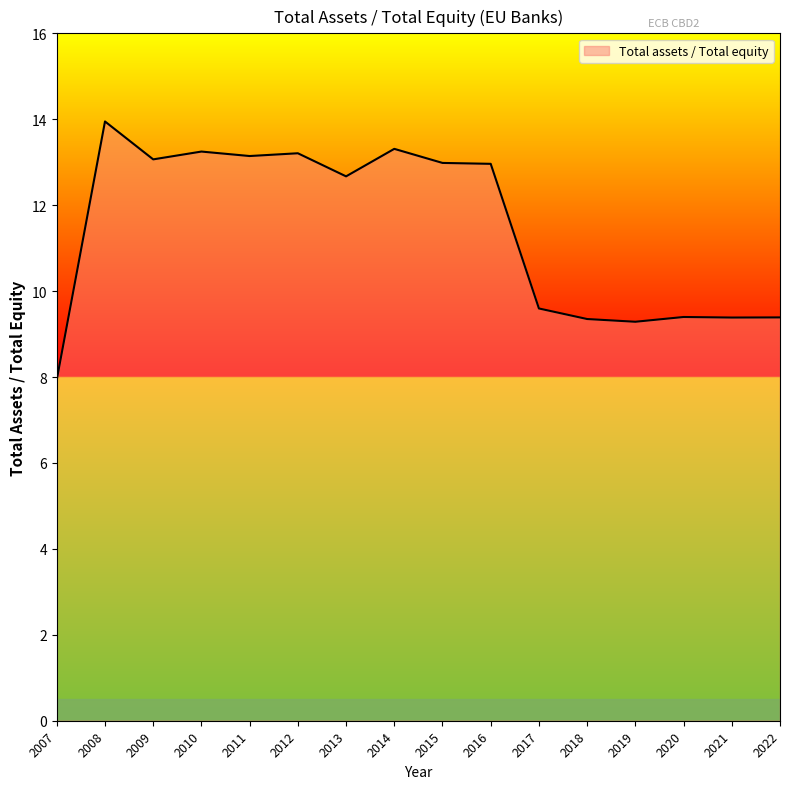

Is it true that the value at 2012 is 13.2?

True